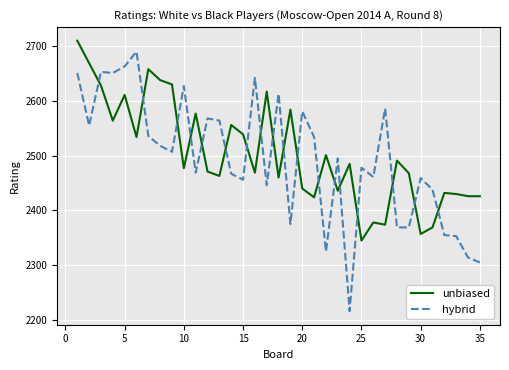

Which series has the largest range (max minus min)?

hybrid